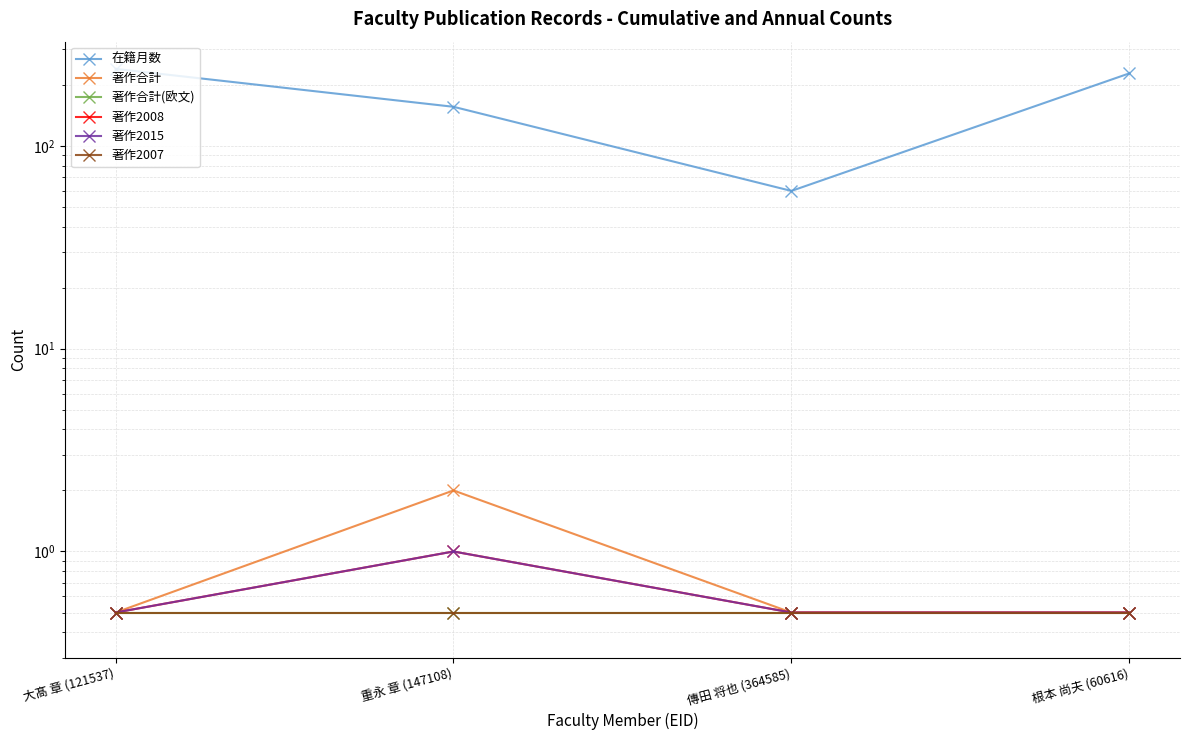

What is the label of the 1st point from the right?

根本 尚夫 (60616)